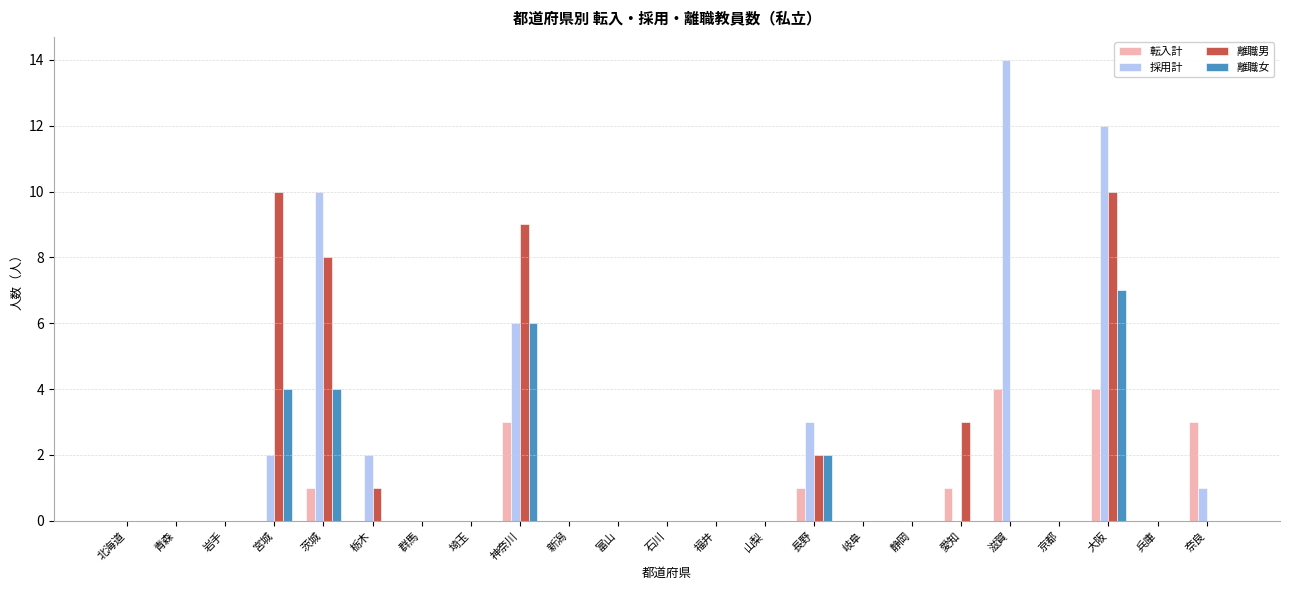

What are all the series names shown in the legend?

転入計, 採用計, 離職男, 離職女